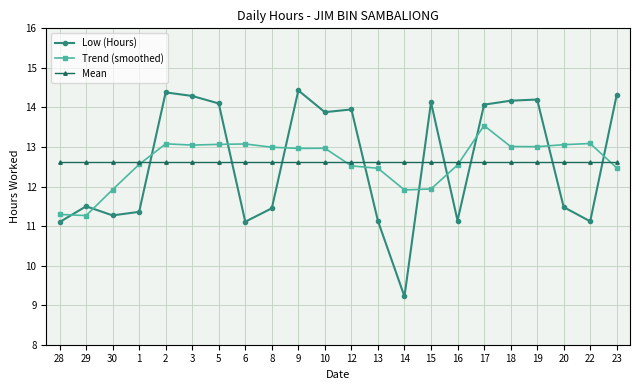

Is it true that Mean equals 18.8 at 17?

False